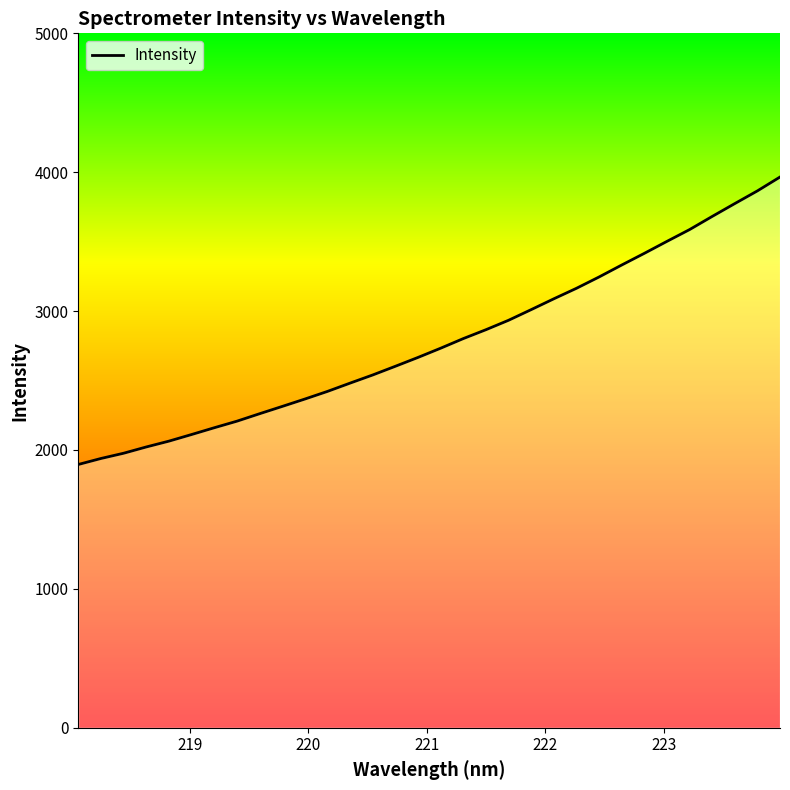

What is the smallest value displayed?

1895.6